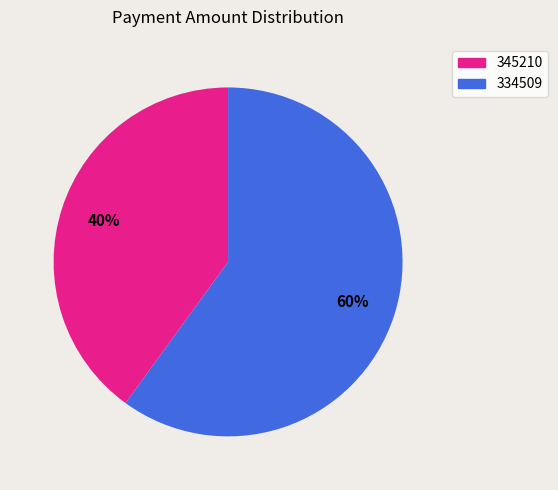

To the nearest percent, what percentage of the pie is 334509?

60%